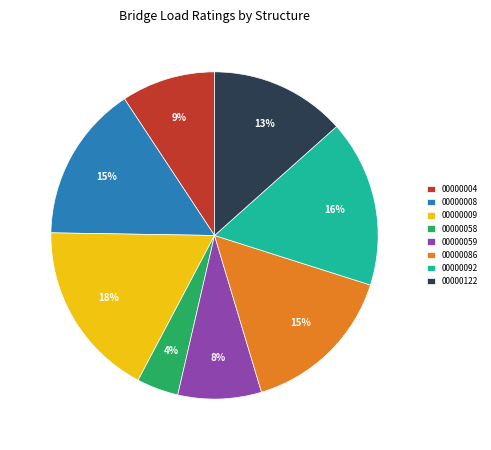

The 00000058 slice represents 4% of the pie. True or false?

True